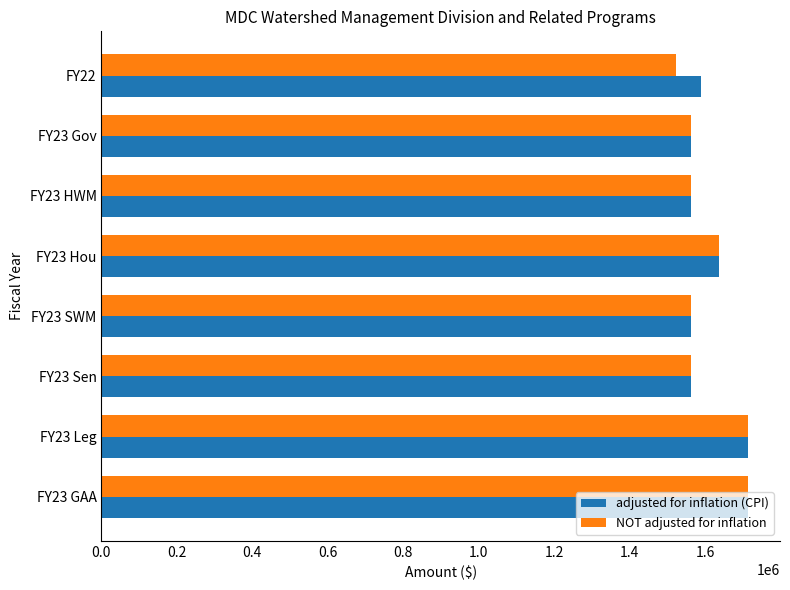

What is the total value across all series at FY22?

3114765